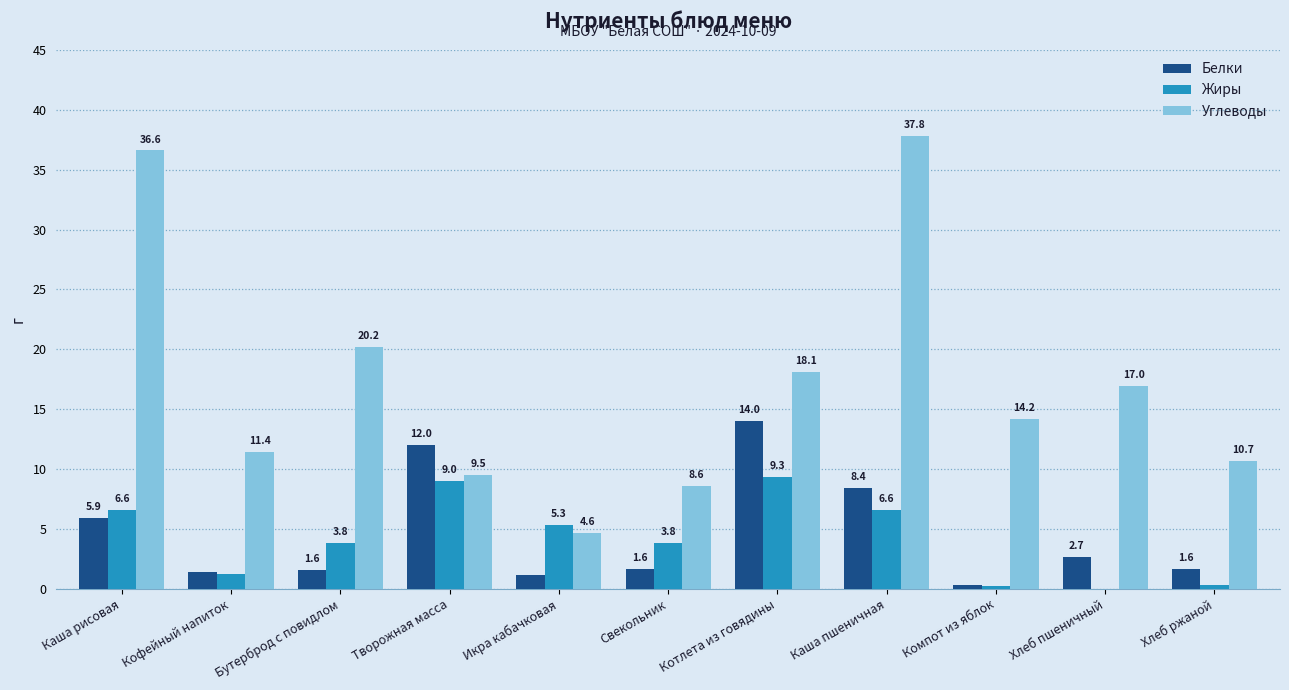

What value does the Жиры series have at Творожная масса?

9.0